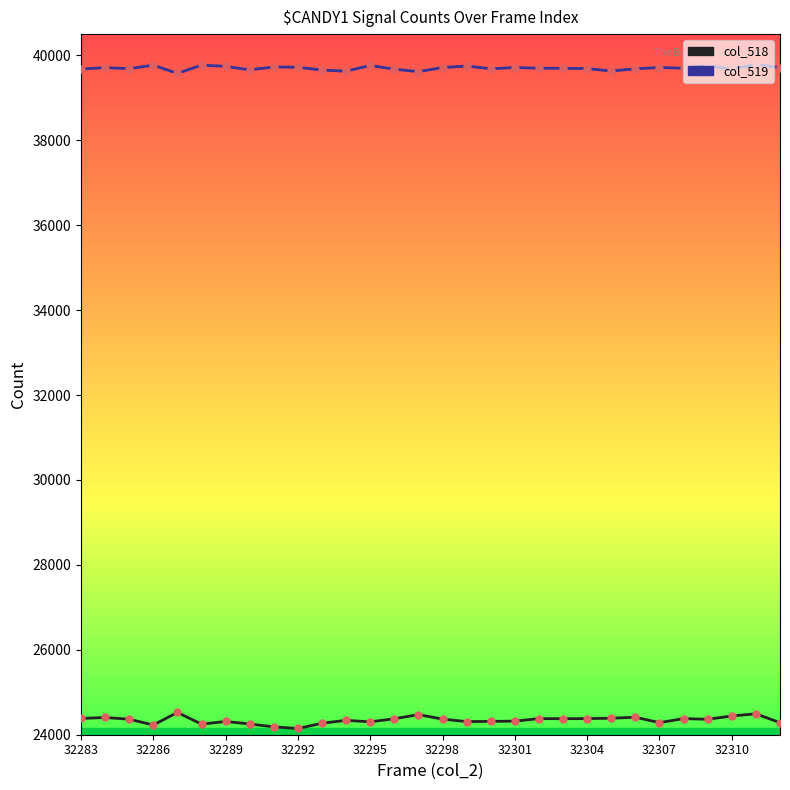

What is the maximum value shown in the chart?

39788